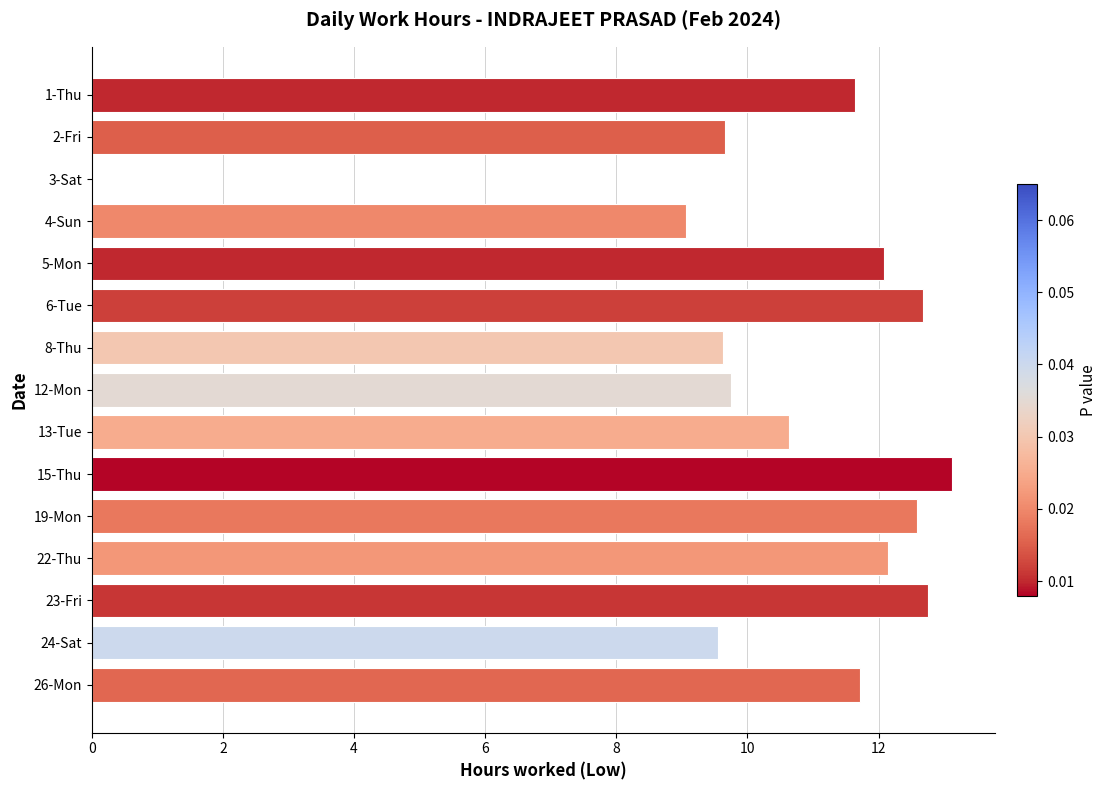

What is the ratio of the value at 6-Tue to the value at 19-Mon?

1.0